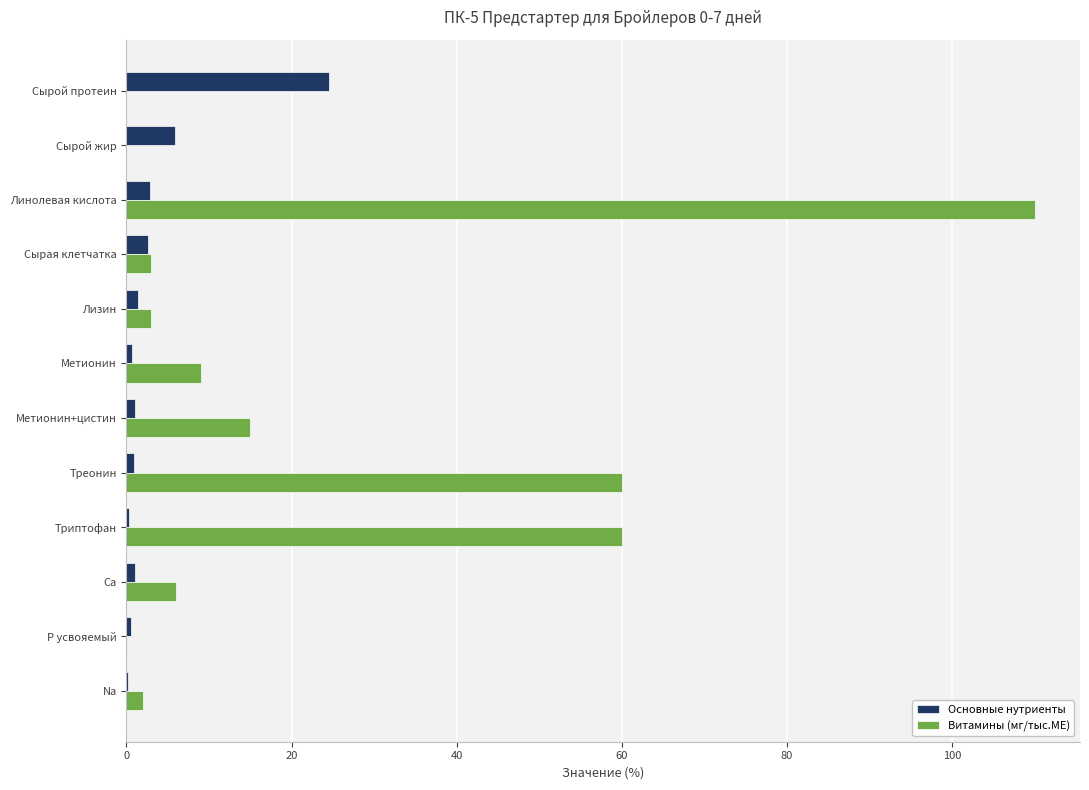

The value of Основные нутриенты at Линолевая кислота is 2.8. True or false?

True